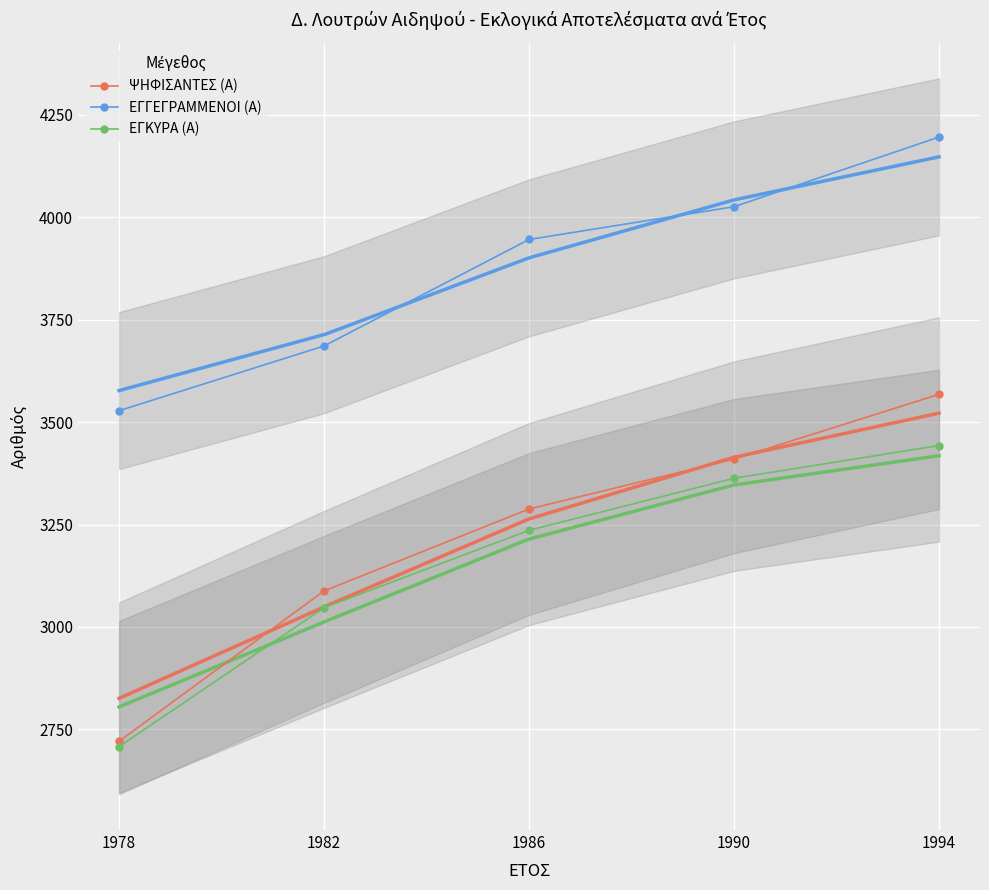

At which category does the chart reach its peak across all series?

1994